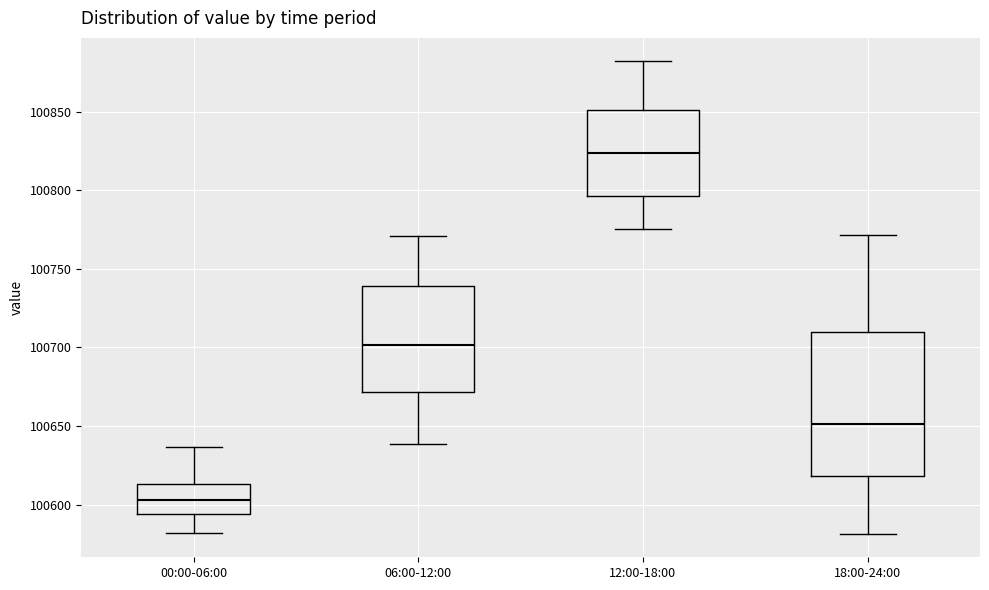

Reading left to right, read every box against the y-axis: the position of its median line, the range the box covers, and the ends of its whiskers. The values are not printed on the chart, so give them approximately, as read against the axis.

00:00-06:00: median 100605, box 100595 to 100615, whiskers 100580 to 100635
06:00-12:00: median 100700, box 100670 to 100740, whiskers 100640 to 100770
12:00-18:00: median 100825, box 100795 to 100850, whiskers 100775 to 100880
18:00-24:00: median 100650, box 100620 to 100710, whiskers 100580 to 100770